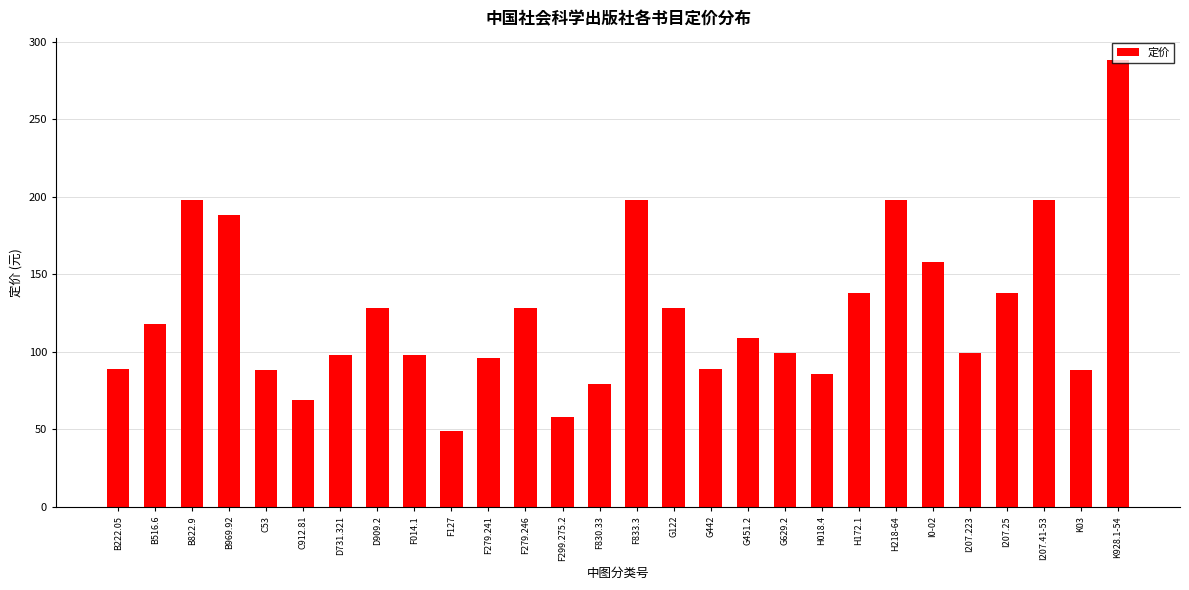

What position from the left is B822.9?

3